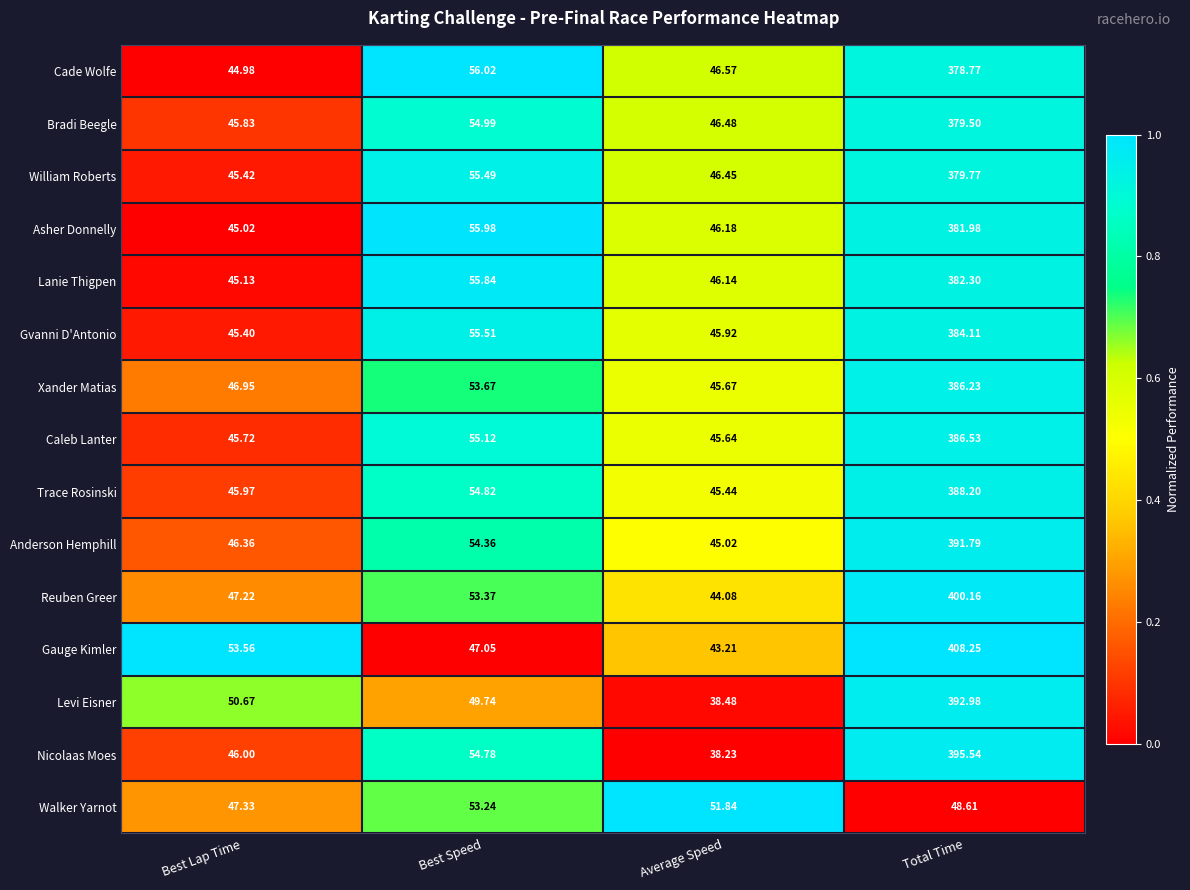

Which label corresponds to the smallest value in the chart?

Average Speed